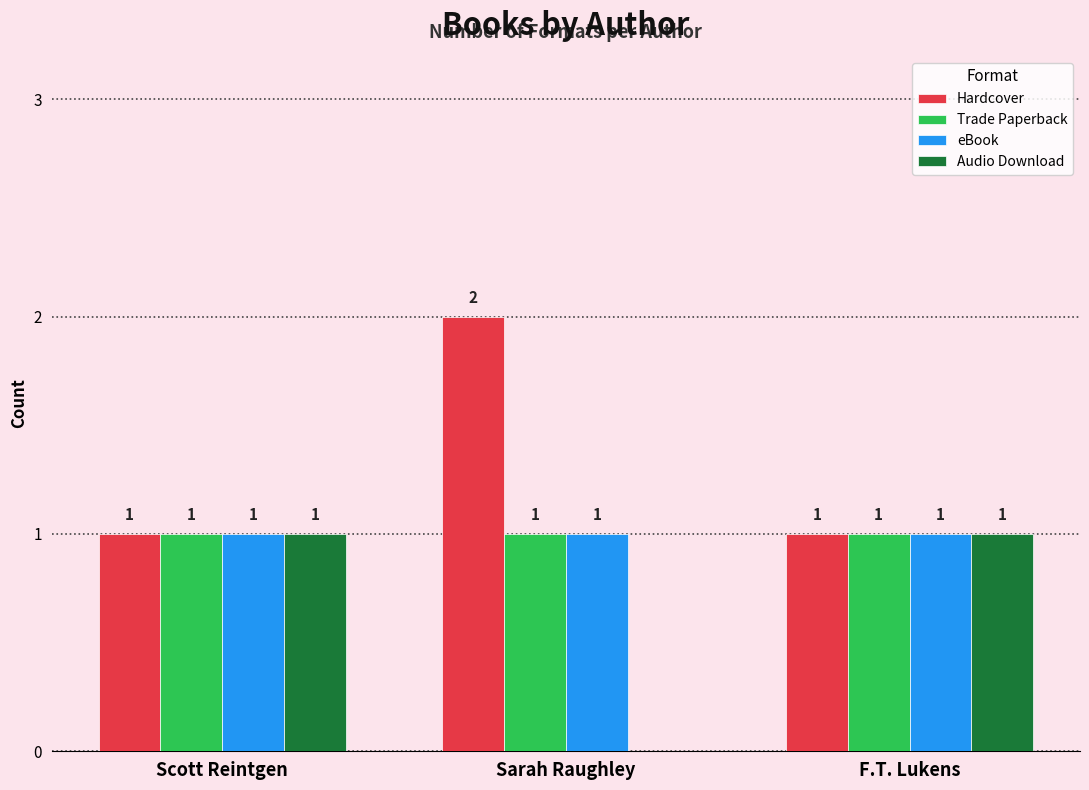

What are all the series names shown in the legend?

Hardcover, Trade Paperback, eBook, Audio Download